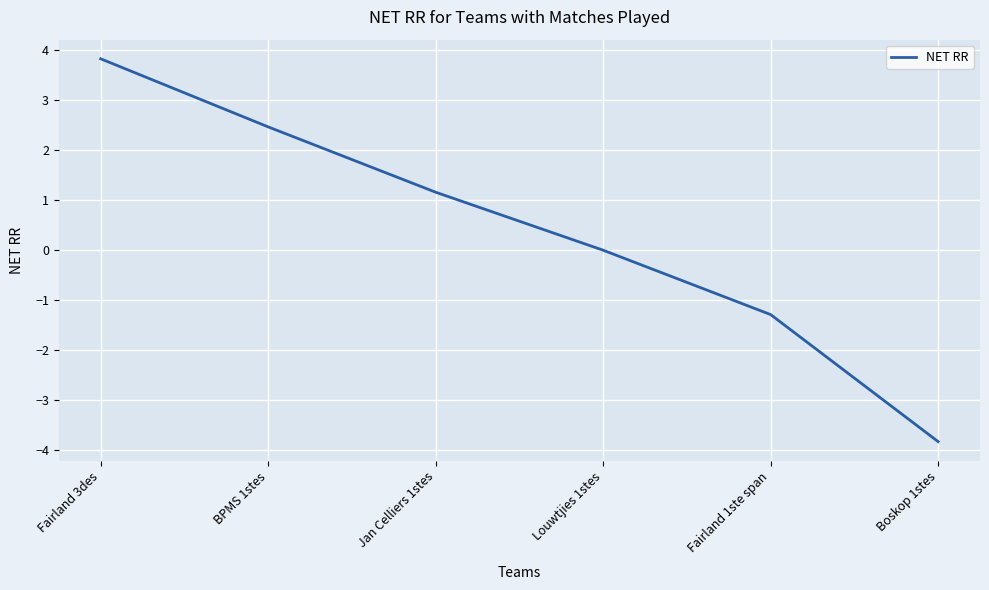

Count the number of values greater than 1.

3